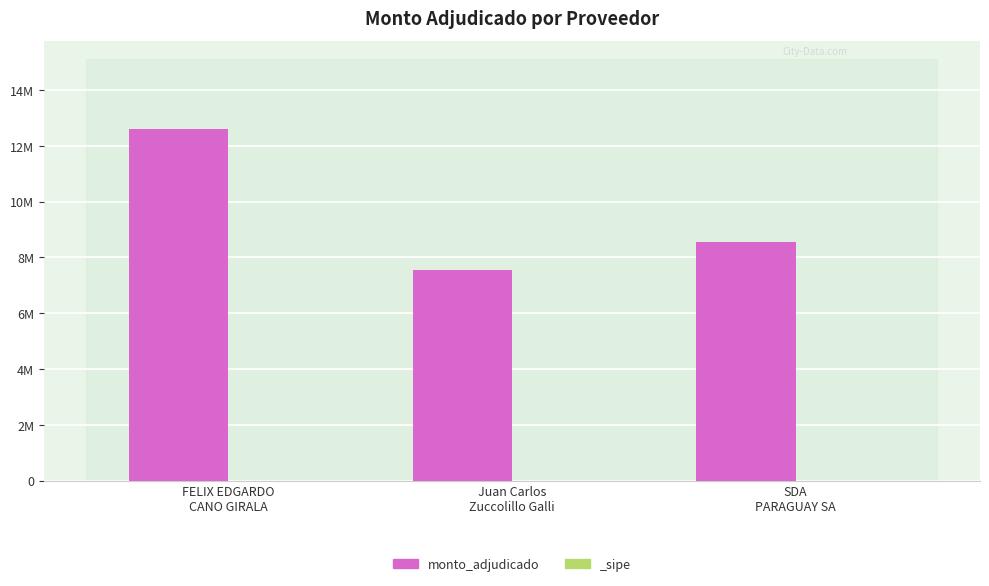

Reading left to right, what are all the values shown in this chart?

12604940	7556800	8566000